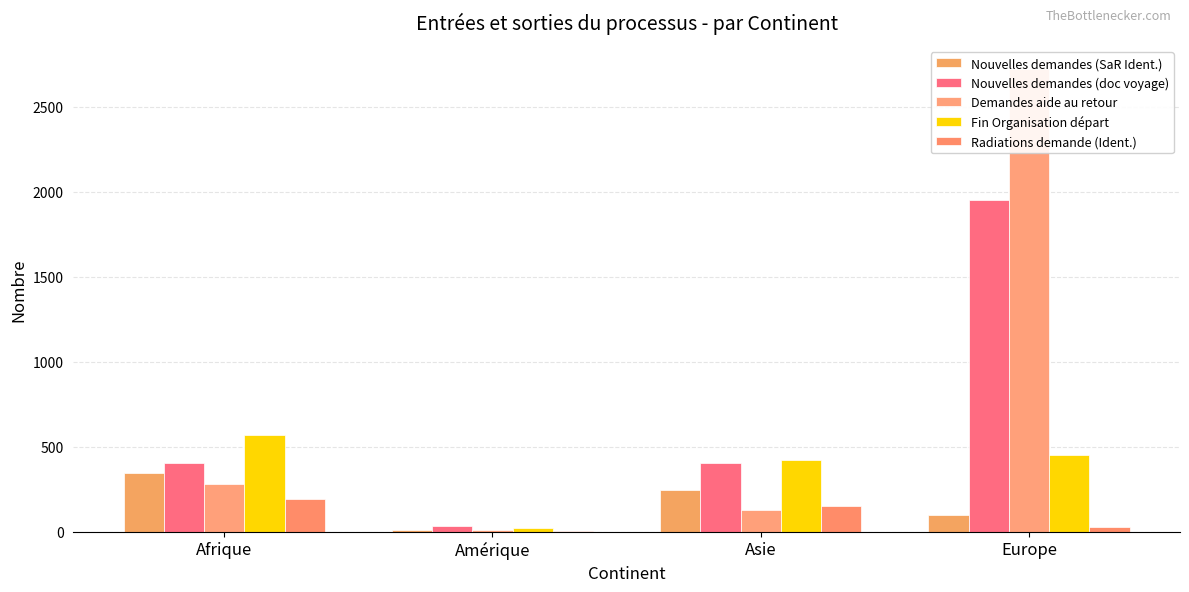

The value of Nouvelles demandes (doc voyage) at Amérique is 56. True or false?

False